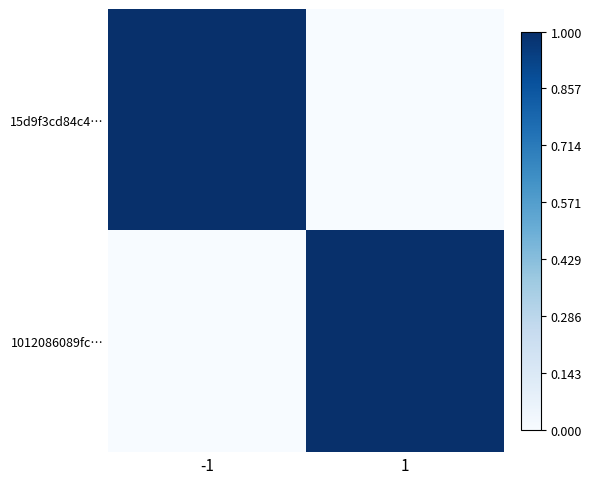

Which series has the largest range (max minus min)?

15d9f3cd84c4…